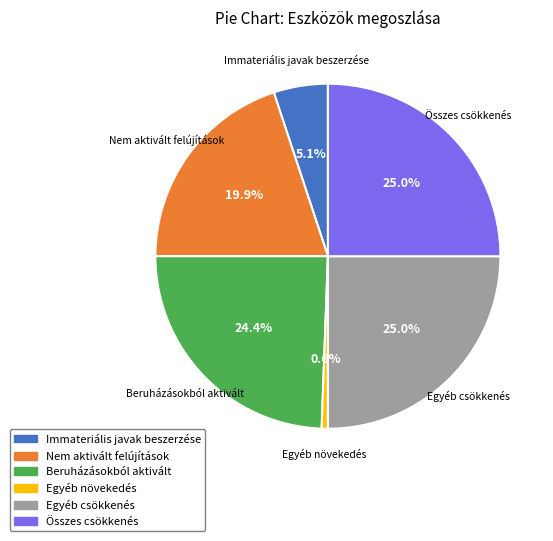

Is it true that Immateriális javak beszerzése is 1% of the pie?

False